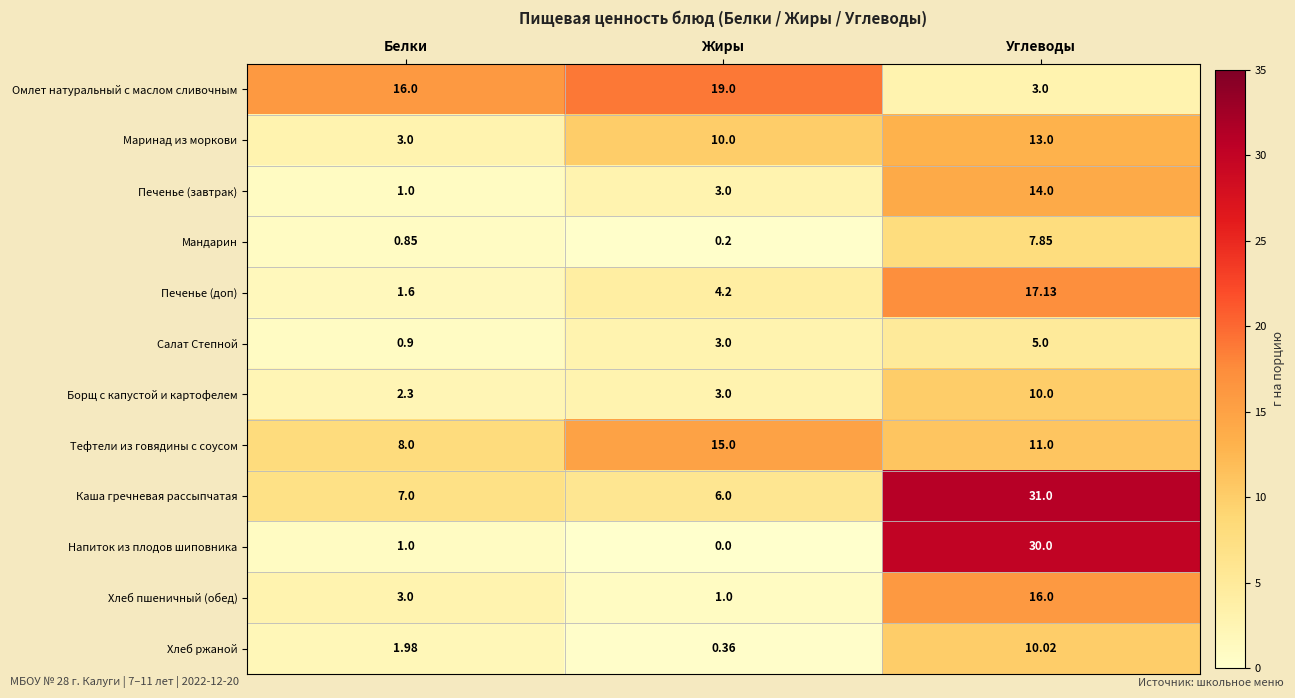

Which series changed the most between Жиры and Углеводы?

Напиток из плодов шиповника